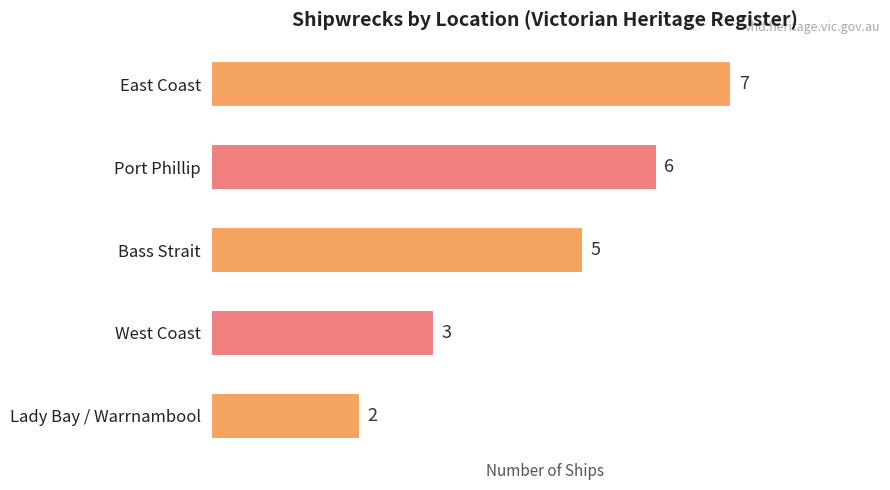

The chart shows a value of 10 at East Coast. True or false?

False